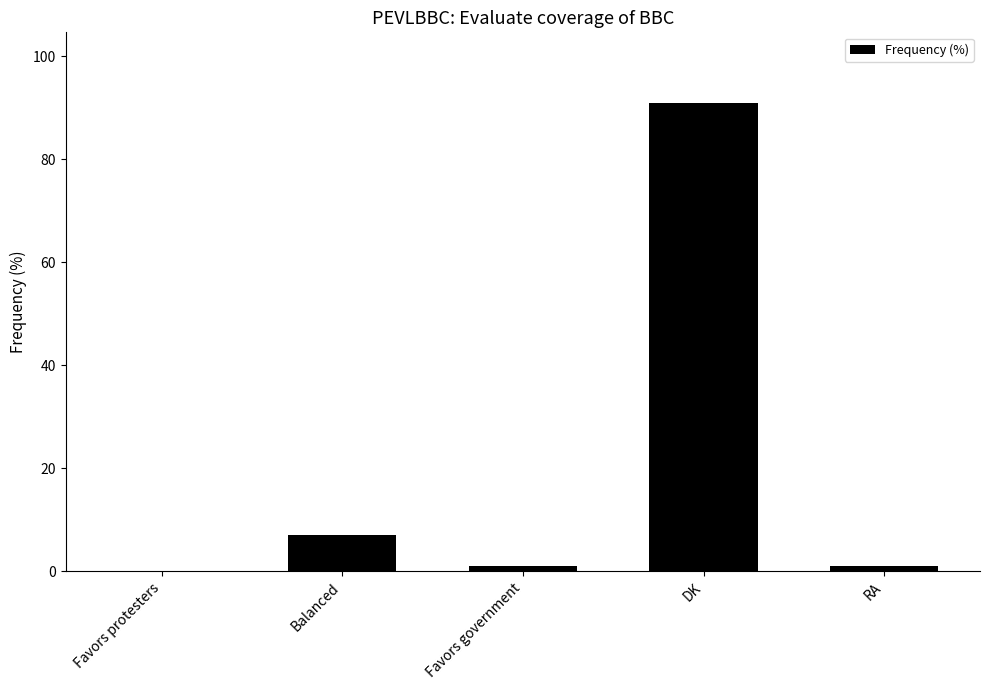

Reading right to left, extract all data points from this chart.

RA=1	DK=91	Favors government=1	Balanced=7	Favors protesters=0